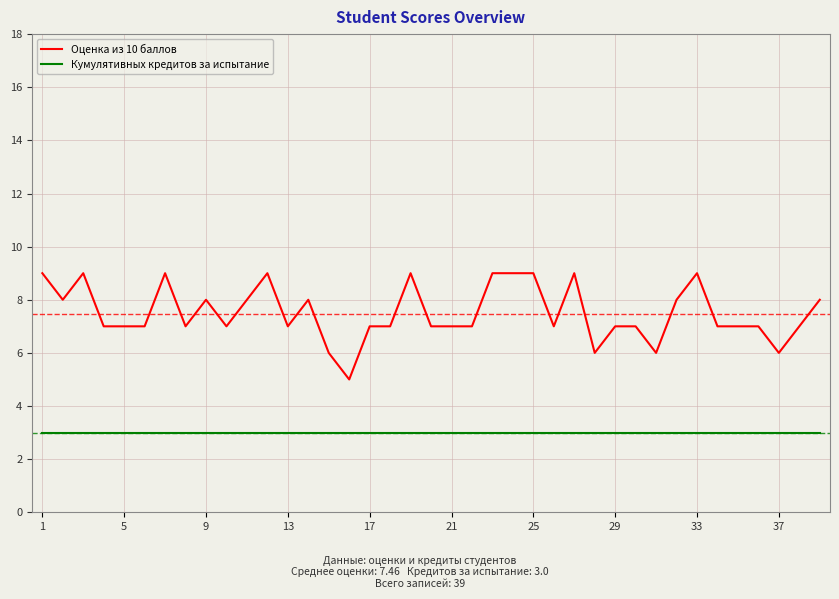

True or false: Кумулятивных кредитов за испытание and Оценка из 10 баллов intersect in this chart.

False